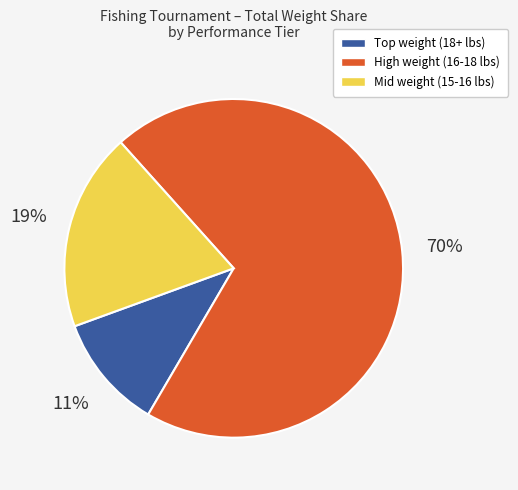

How many segments does this pie chart have?

3